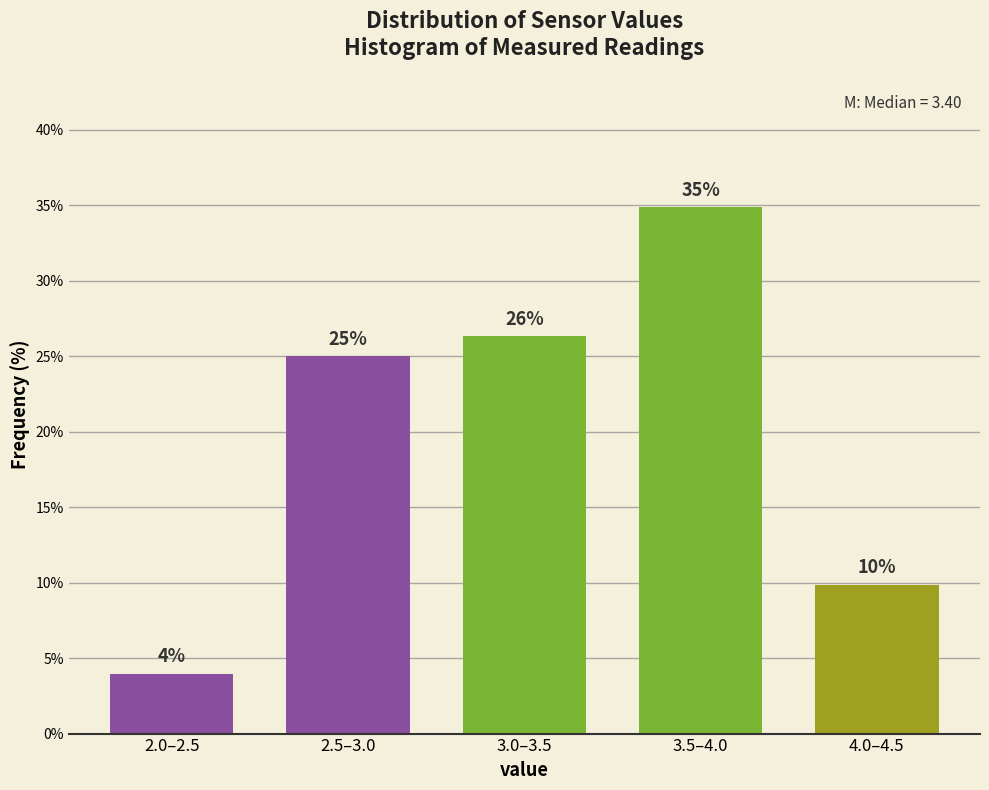

How many bars are there in total?

5